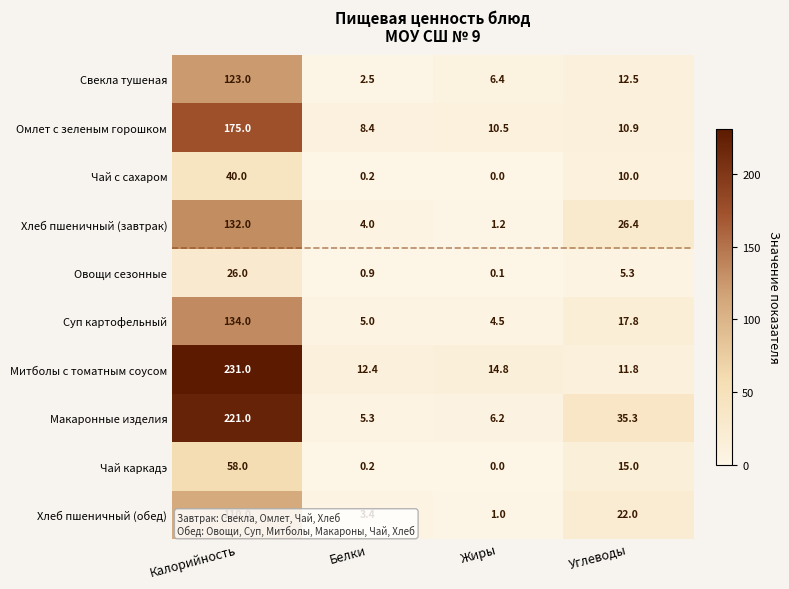

At how many categories does at least one series exceed 2?

4